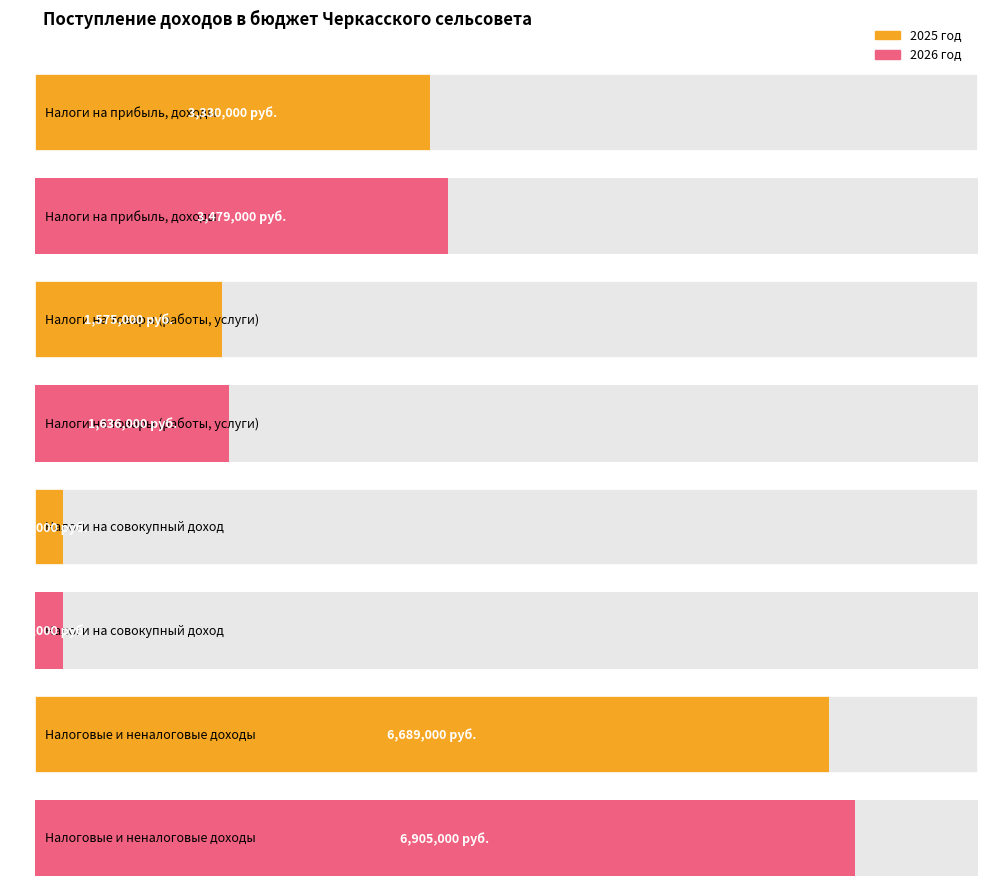

What value does the 2026 год series have at Налоги на совокупный доход, to the nearest 50?

230000